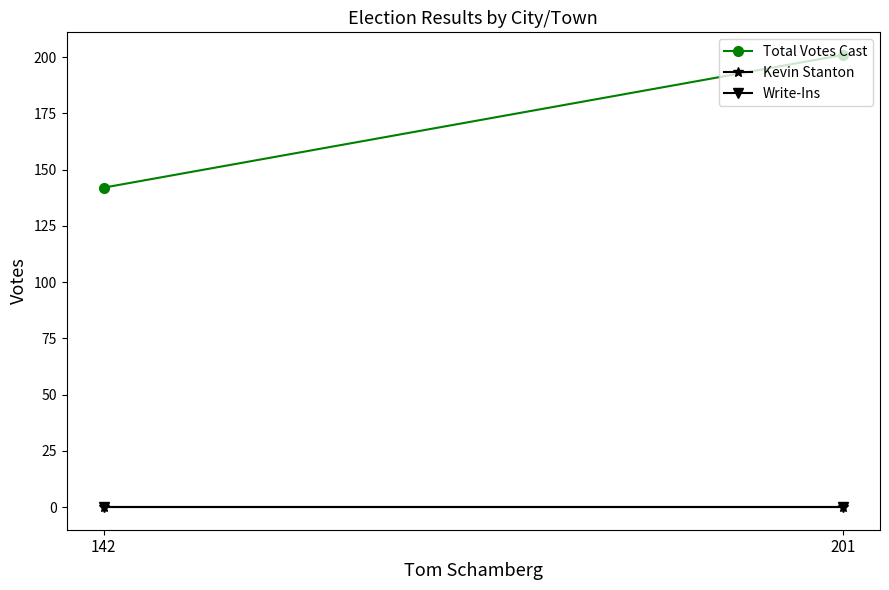

At which category is the sum across all series the highest?

201